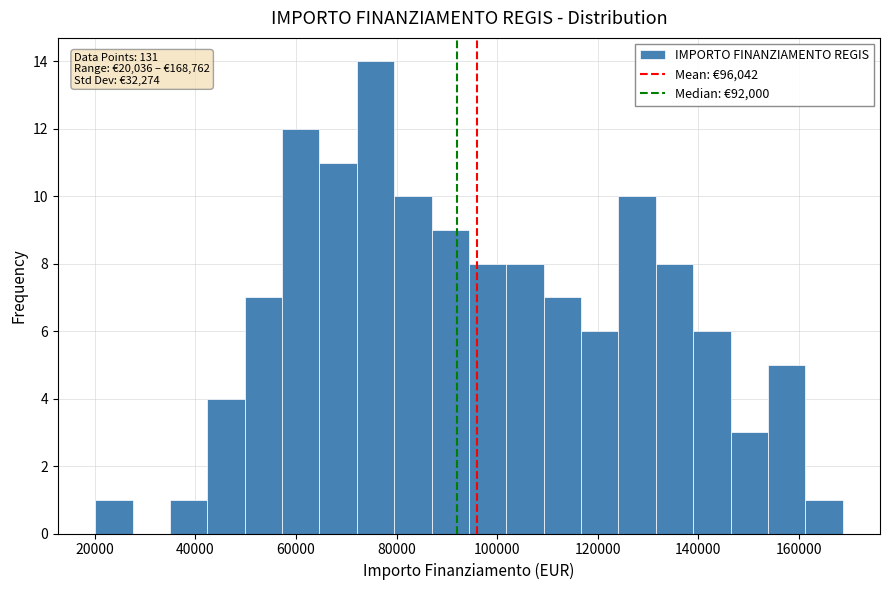

Read against the x-axis, roughly where is the centre of the tallest bar?

76000